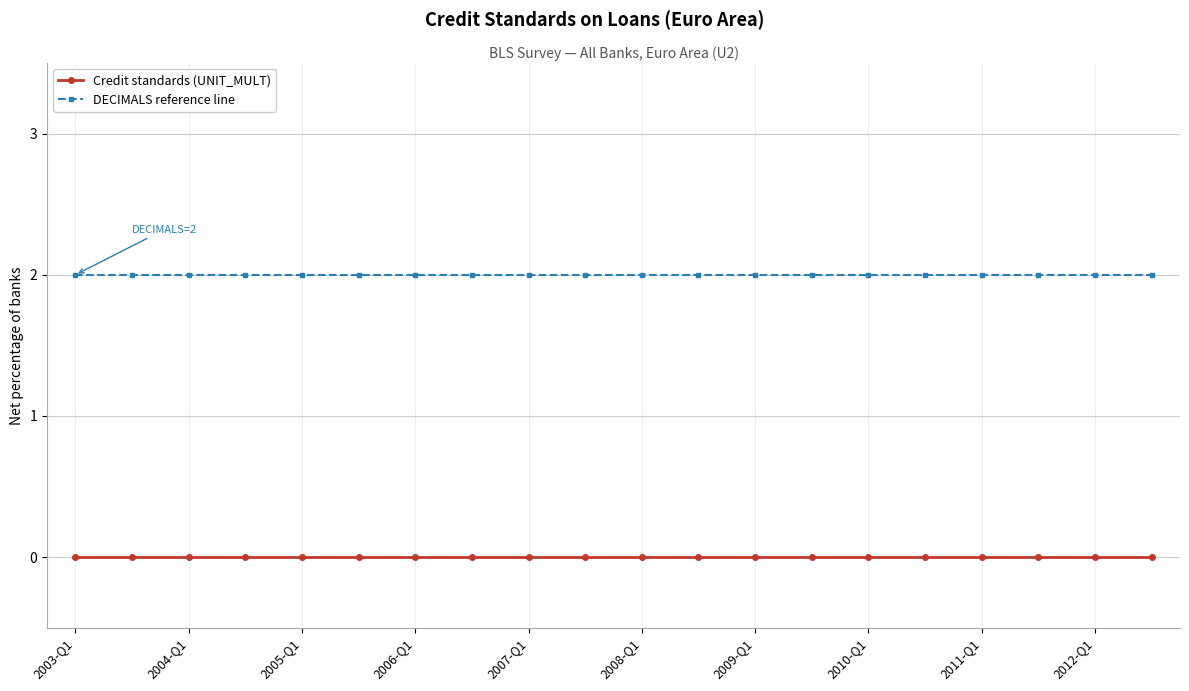

List the series in order of their overall mean, highest first.

DECIMALS reference line, Credit standards (UNIT_MULT)